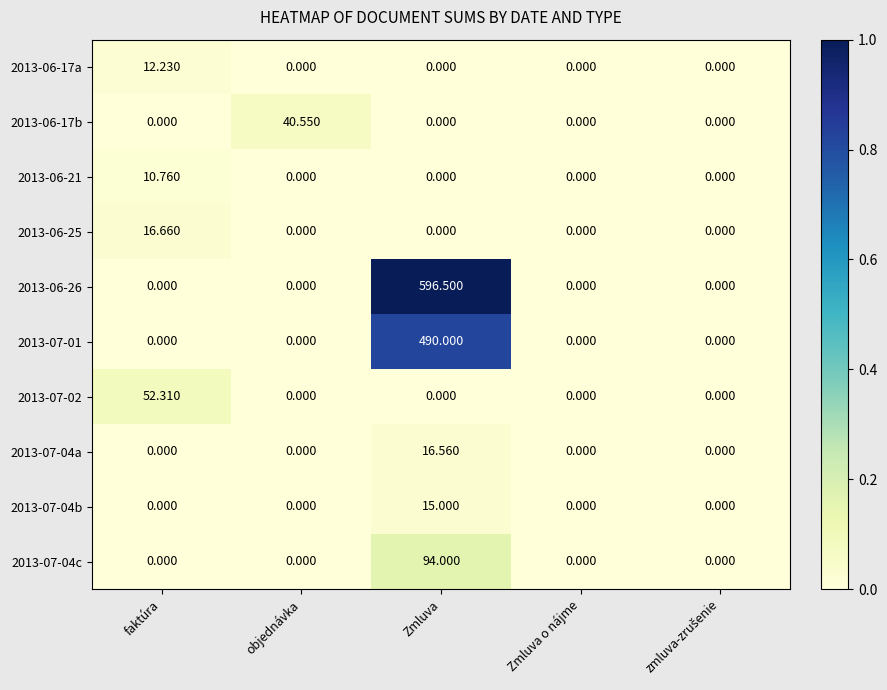

At which category is the sum across all series the highest?

Zmluva